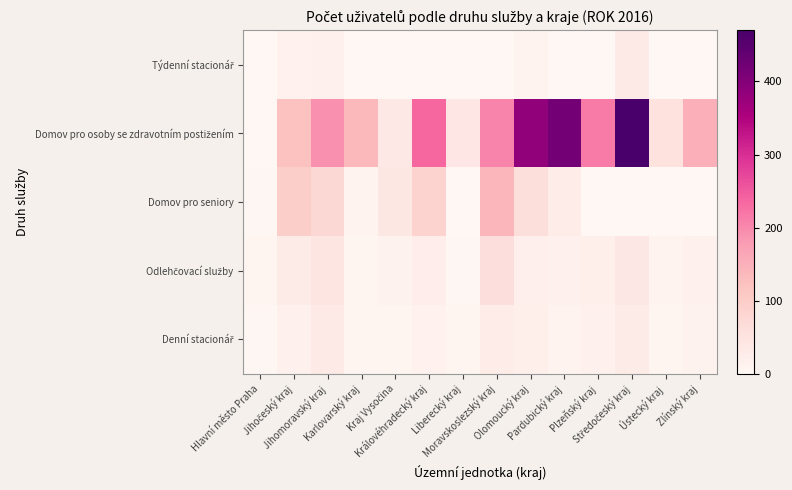

How many series are shown in this chart?

5